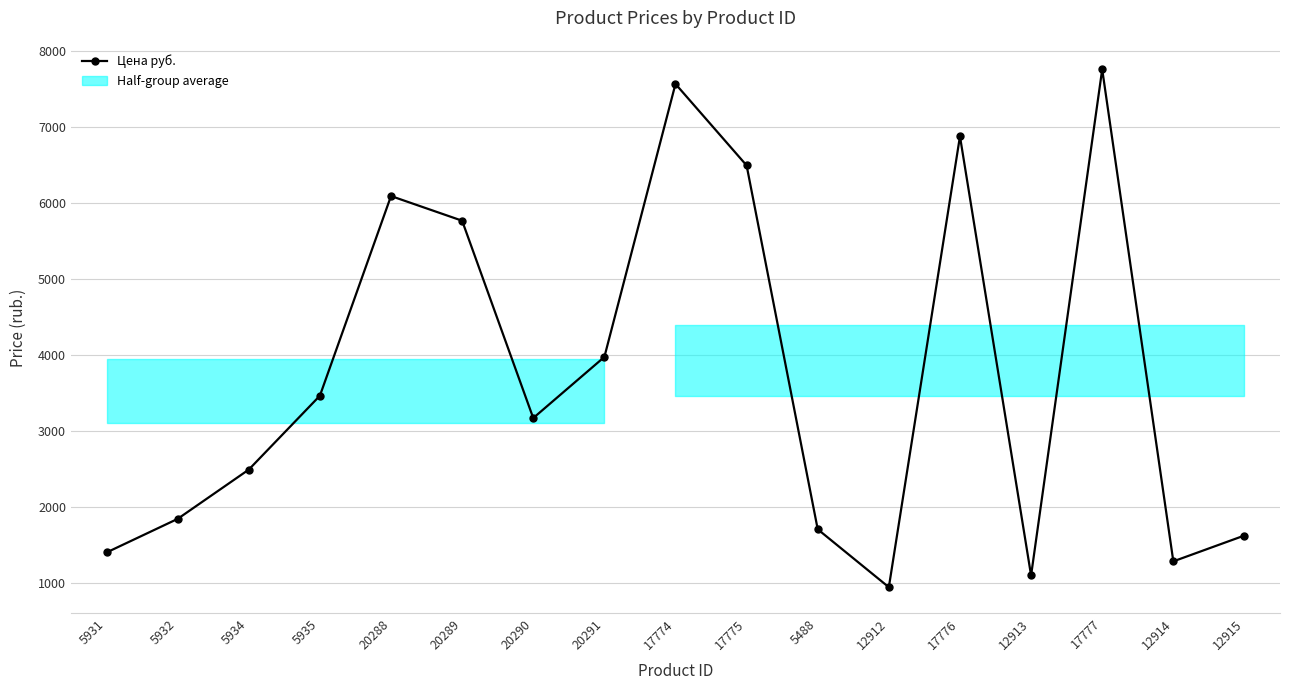

True or false: the data shows 4488.8 at 20290.

False